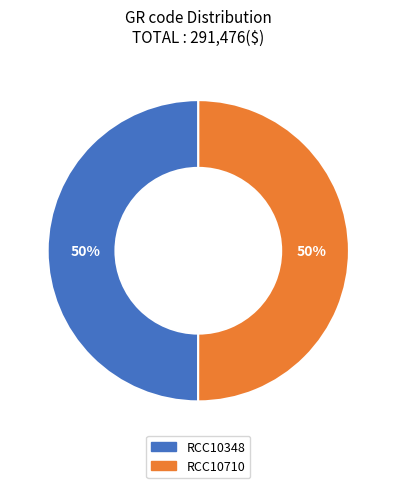

What is the ratio of the value at RCC10348 to the value at RCC10710?

1.0